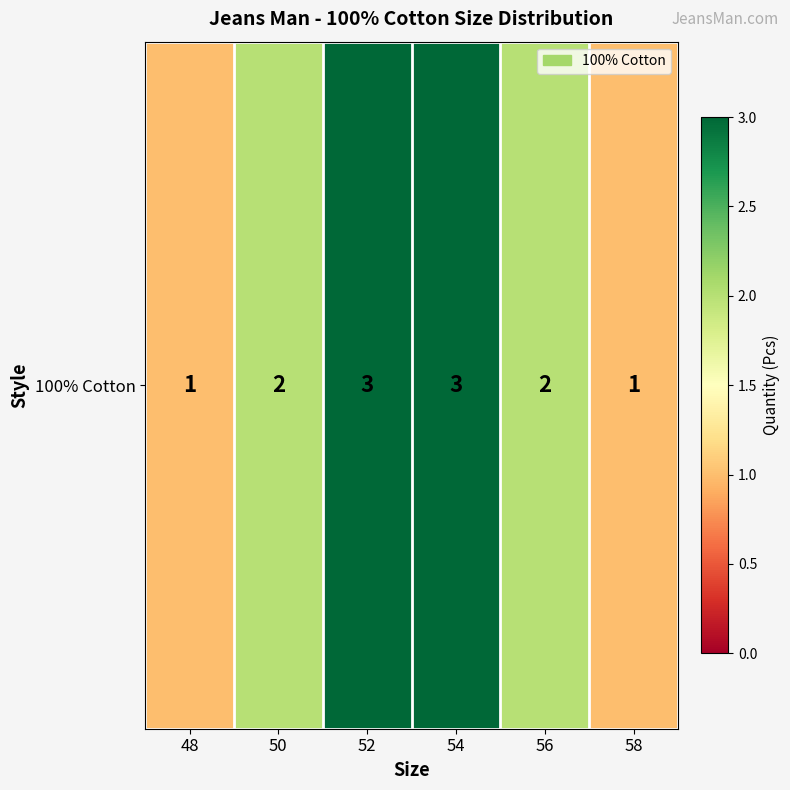

How many data points are less than 2?

2